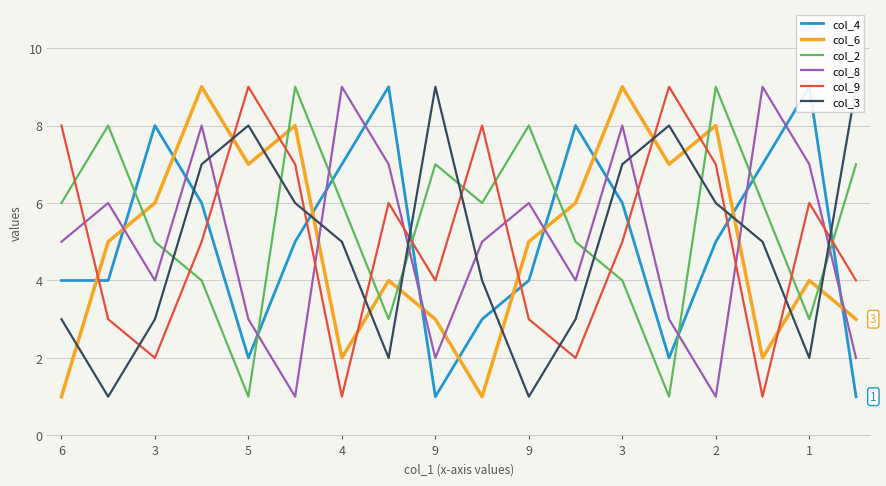

Reading left to right, list all the values displayed in this chart.

col_4: 4	4	8	6	2	5	7	9	1	3	4	8	6	2	5	7	9	1
col_6: 1	5	6	9	7	8	2	4	3	1	5	6	9	7	8	2	4	3
col_2: 6	8	5	4	1	9	6	3	7	6	8	5	4	1	9	6	3	7
col_8: 5	6	4	8	3	1	9	7	2	5	6	4	8	3	1	9	7	2
col_9: 8	3	2	5	9	7	1	6	4	8	3	2	5	9	7	1	6	4
col_3: 3	1	3	7	8	6	5	2	9	4	1	3	7	8	6	5	2	9